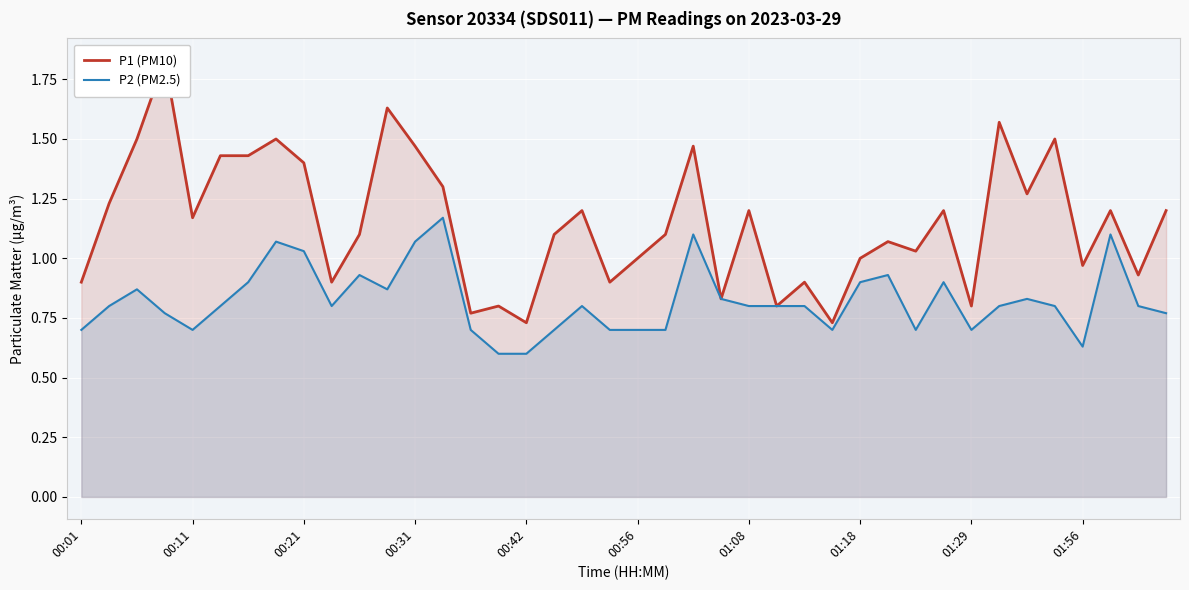

How many series are shown in this chart?

2